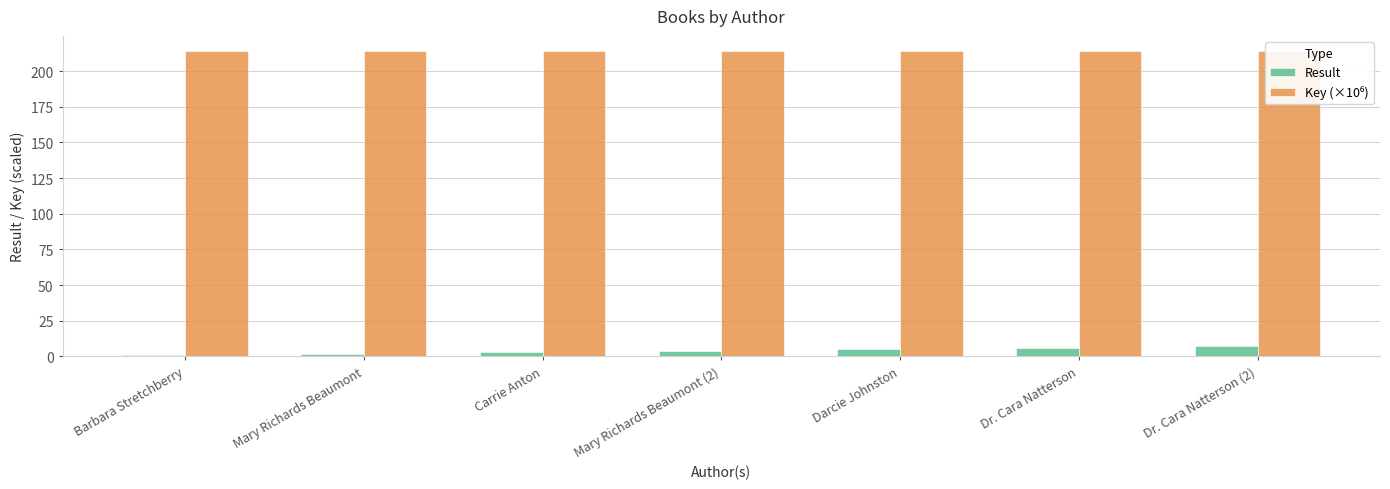

What is the maximum value for Result?

7.0